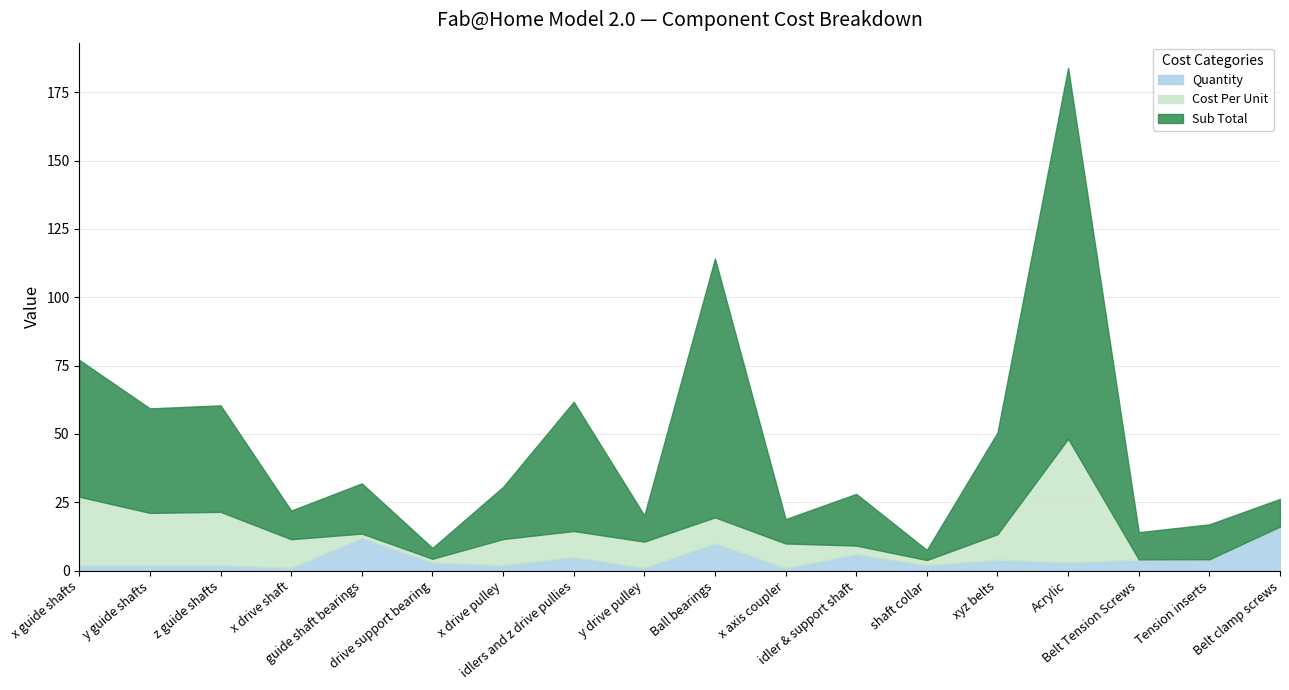

What is the minimum value for Sub Total?

3.7